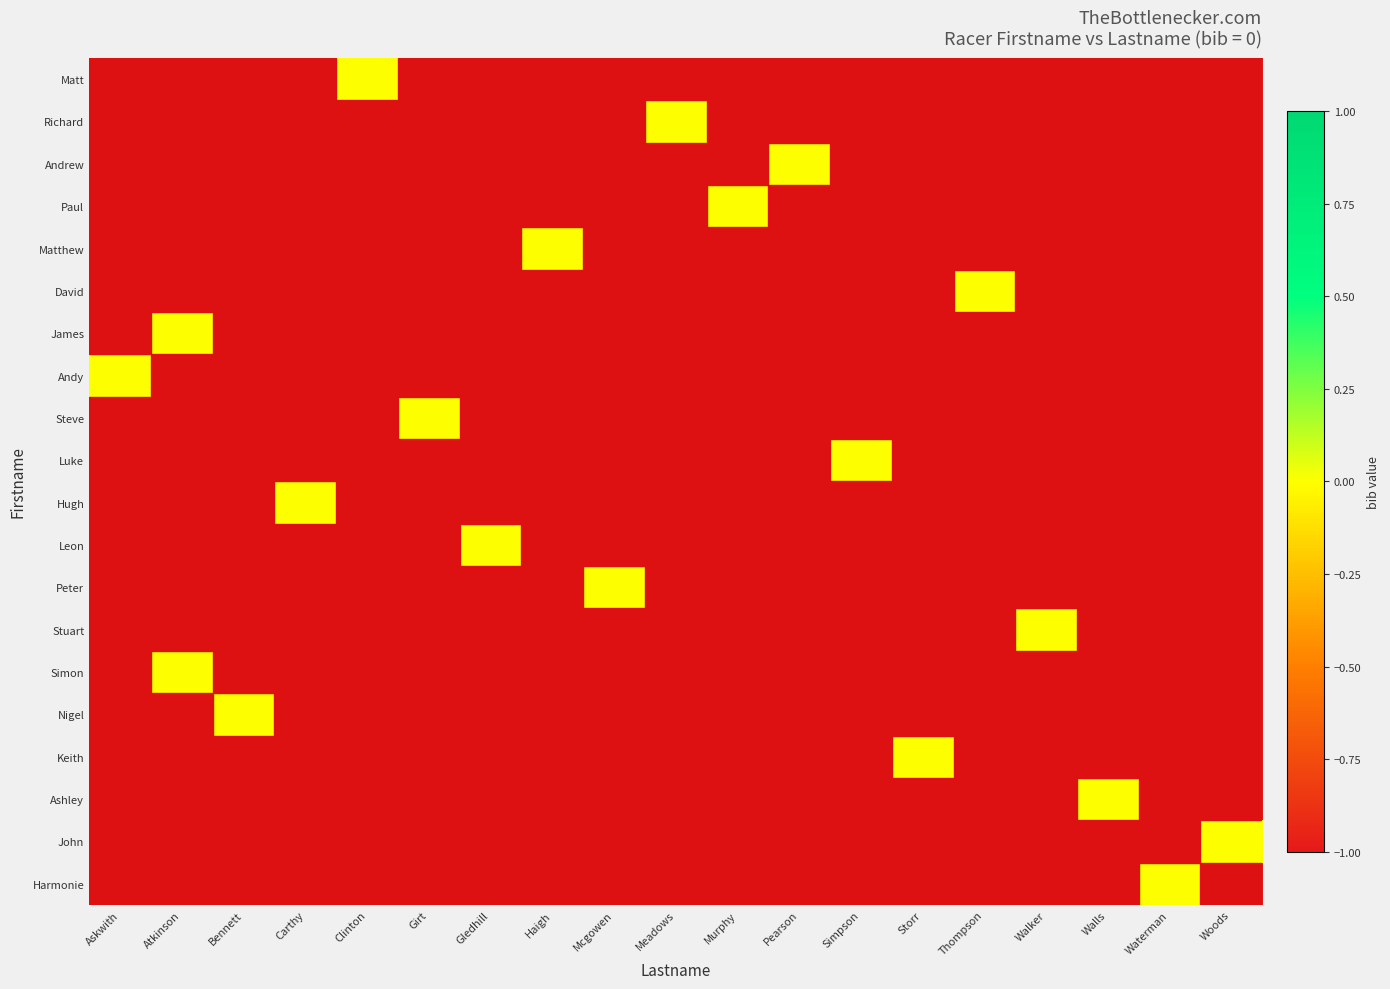

What is the total value across all series at Murphy?

-19